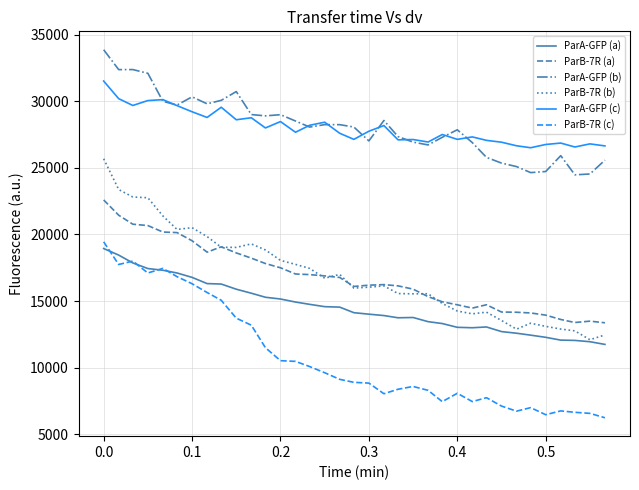

In ParB-7R (a), how many points are lower than both neighbors (excluding endpoints)?

4